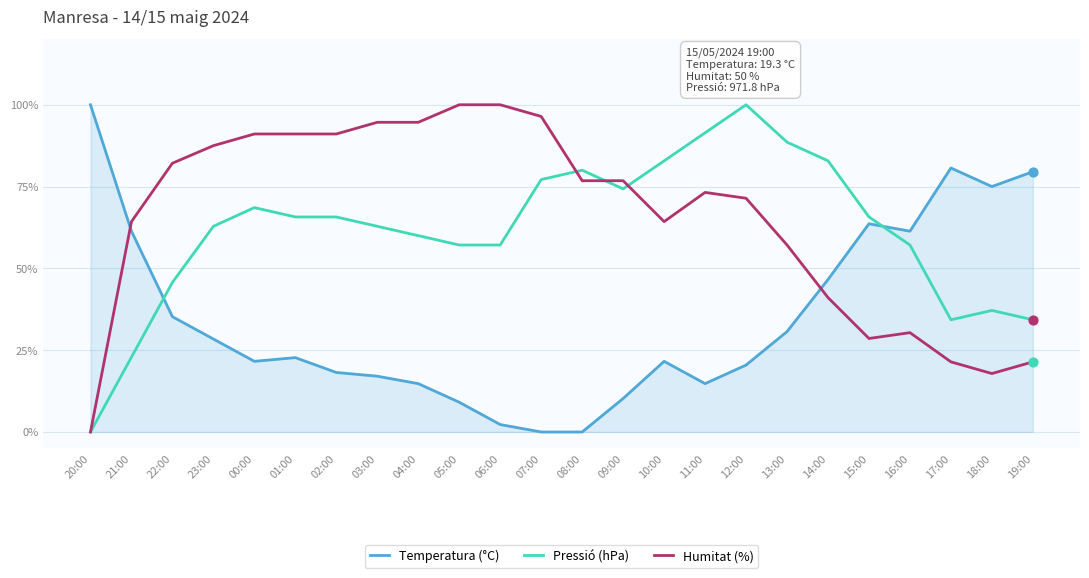

At which category is the sum across all series the highest?

12:00